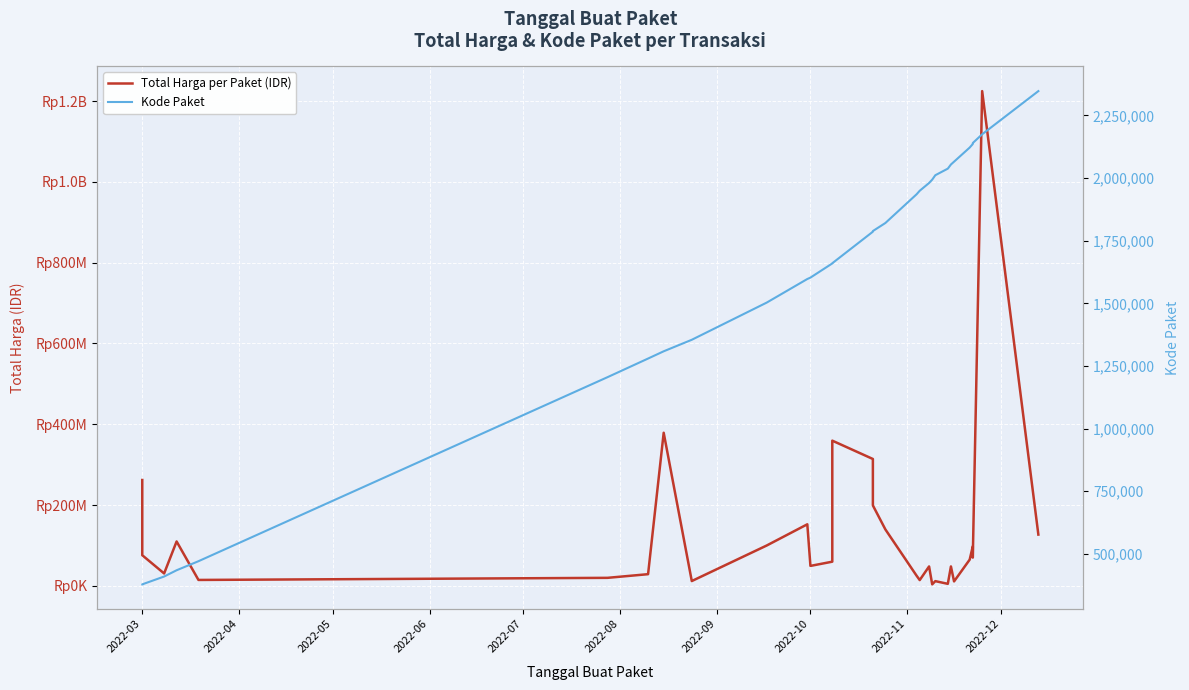

Is this an area chart (filled region under the line)?

No